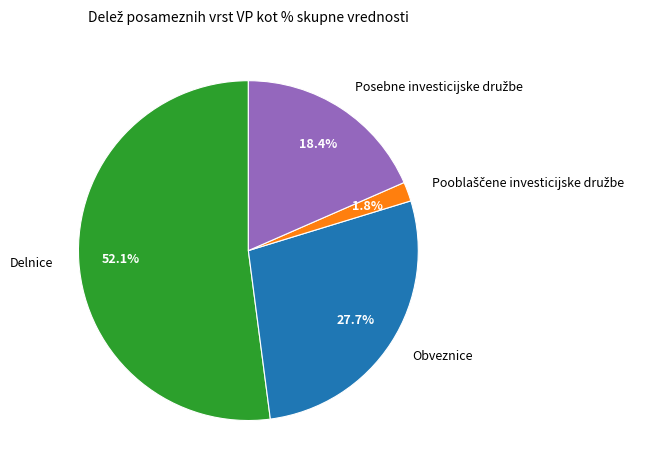

Is there a majority slice in this chart?

Yes